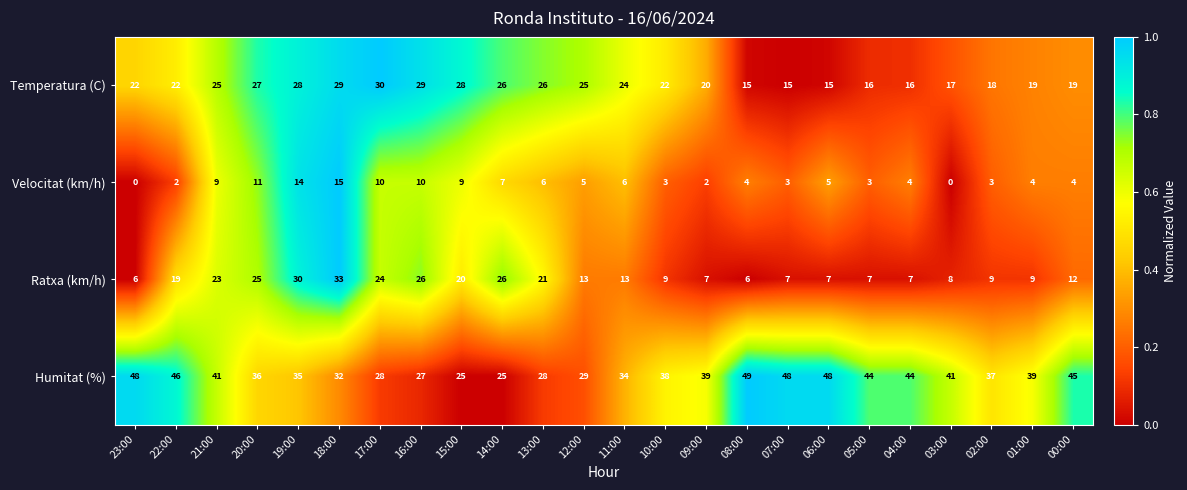

What is the difference between the highest and lowest values at 16:00?

19